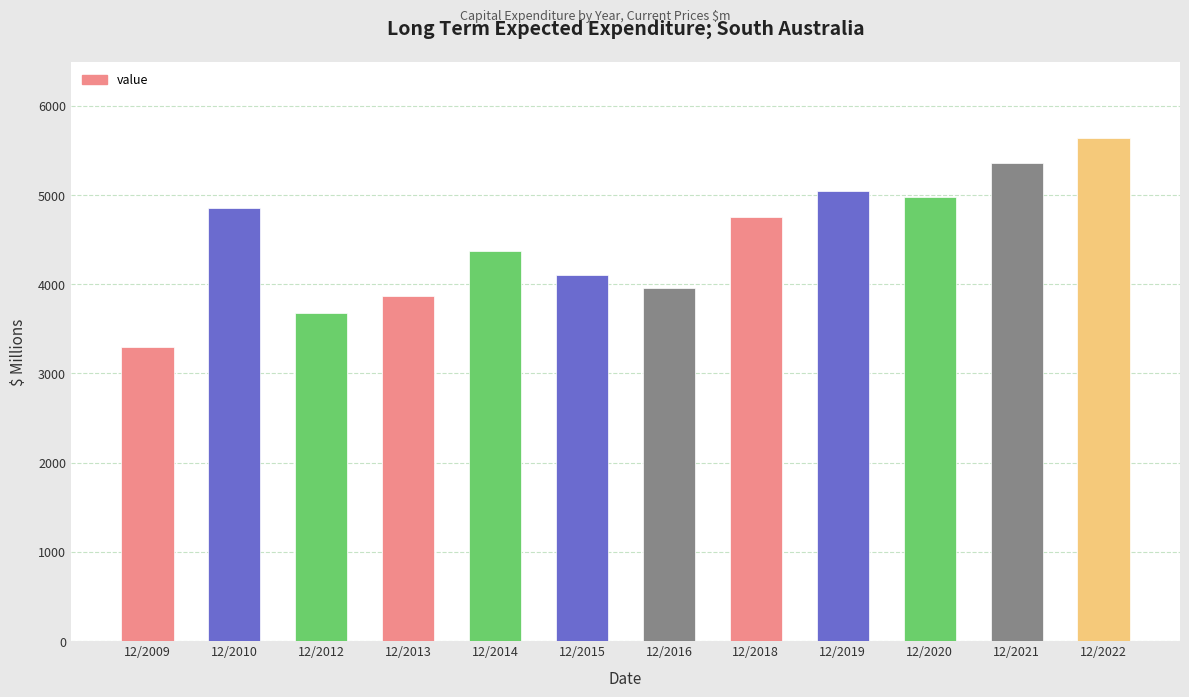

What is the greatest value displayed?

5642